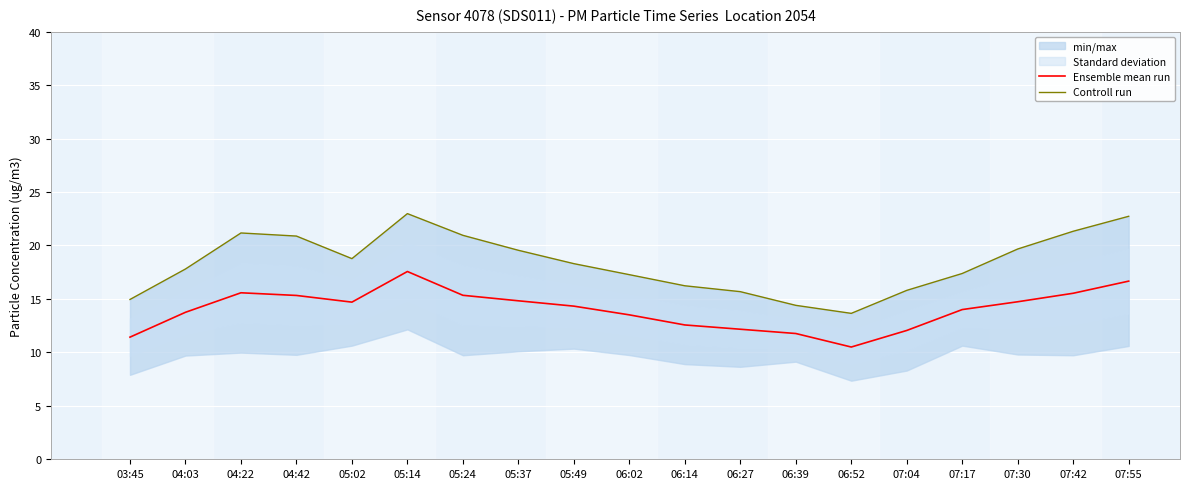

Reading left to right, list all the values displayed in this chart.

Ensemble mean run: 11.4	13.8	15.6	15.3	14.7	17.6	15.3	14.8	14.3	13.5	12.6	12.2	11.8	10.5	12.1	14.0	14.7	15.5	16.7
Controll run: 14.9	17.8	21.2	20.9	18.8	23.0	20.9	19.6	18.3	17.3	16.2	15.7	14.4	13.7	15.8	17.4	19.7	21.3	22.7